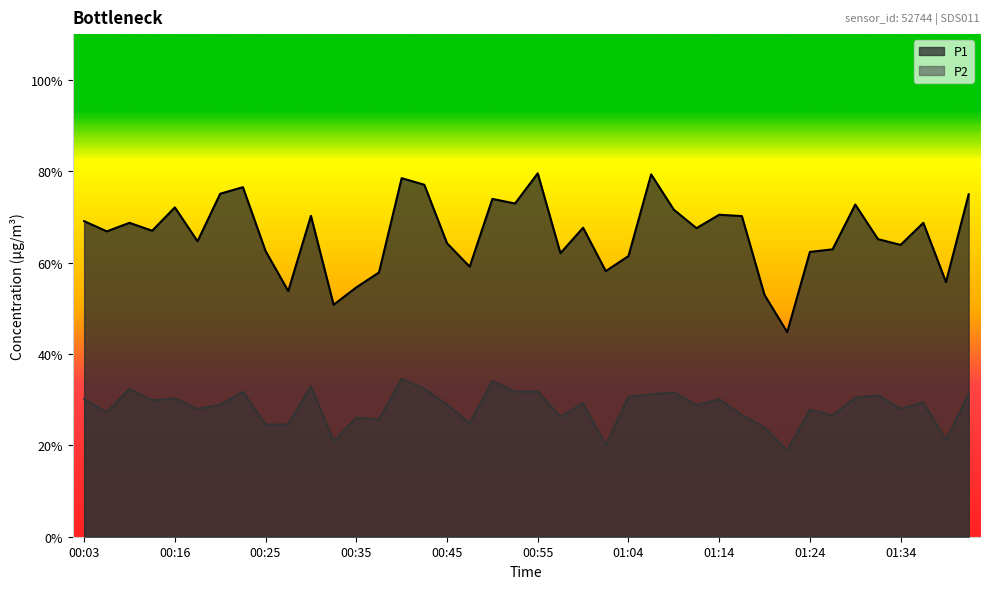

What is the value of the P2 point at the 7th from the left?

28.9